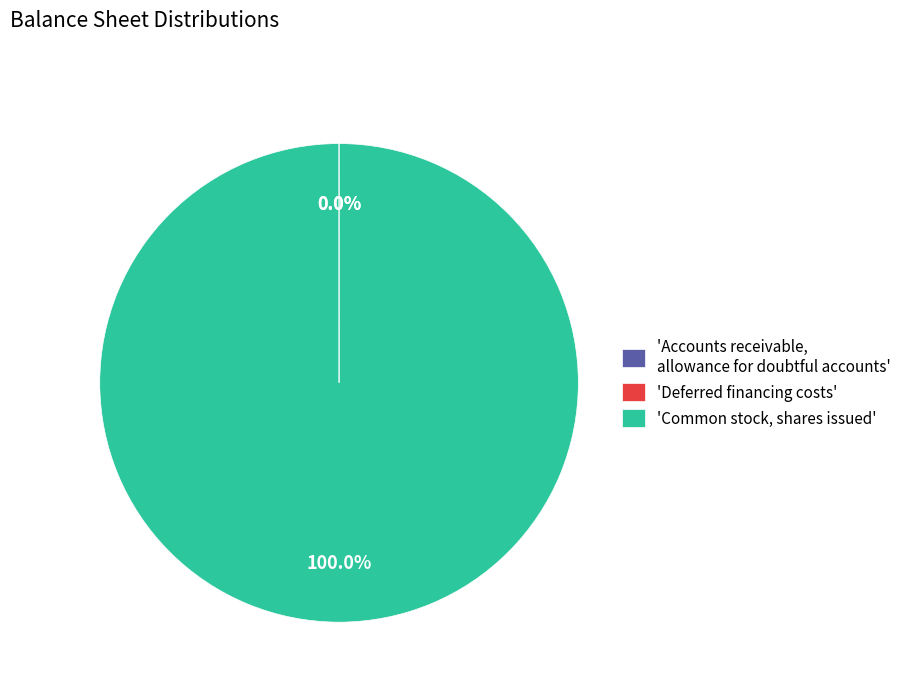

Does any single category account for the majority?

Yes